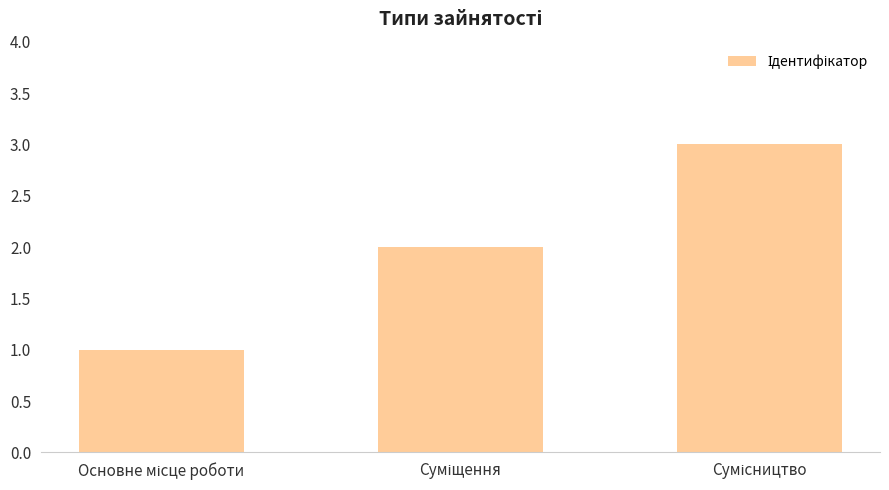

What is the sum of all values?

6